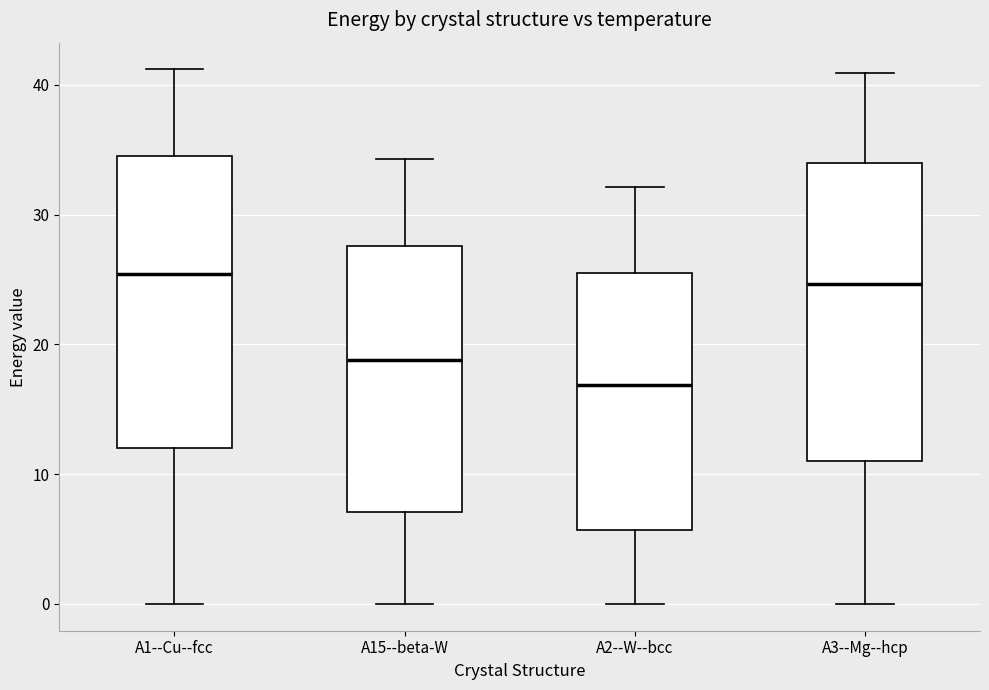

Reading left to right, read every box against the y-axis: the position of its median line, the range the box covers, and the ends of its whiskers. The values are not printed on the chart, so give them approximately, as read against the axis.

A1--Cu--fcc: median 25, box 12 to 34, whiskers 0 to 41
A15--beta-W: median 19, box 7 to 28, whiskers 0 to 34
A2--W--bcc: median 17, box 6 to 26, whiskers 0 to 32
A3--Mg--hcp: median 25, box 11 to 34, whiskers 0 to 41